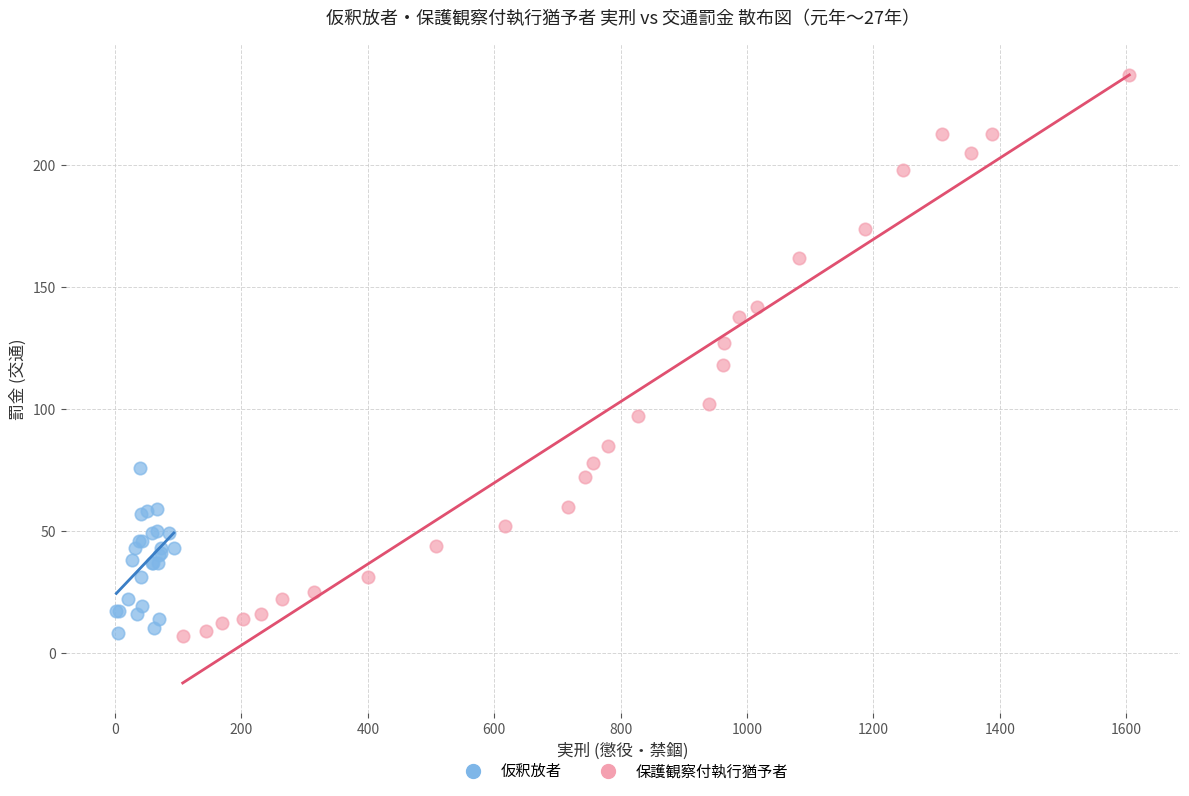

Which series has the largest Y range (max minus min)?

保護観察付執行猶予者